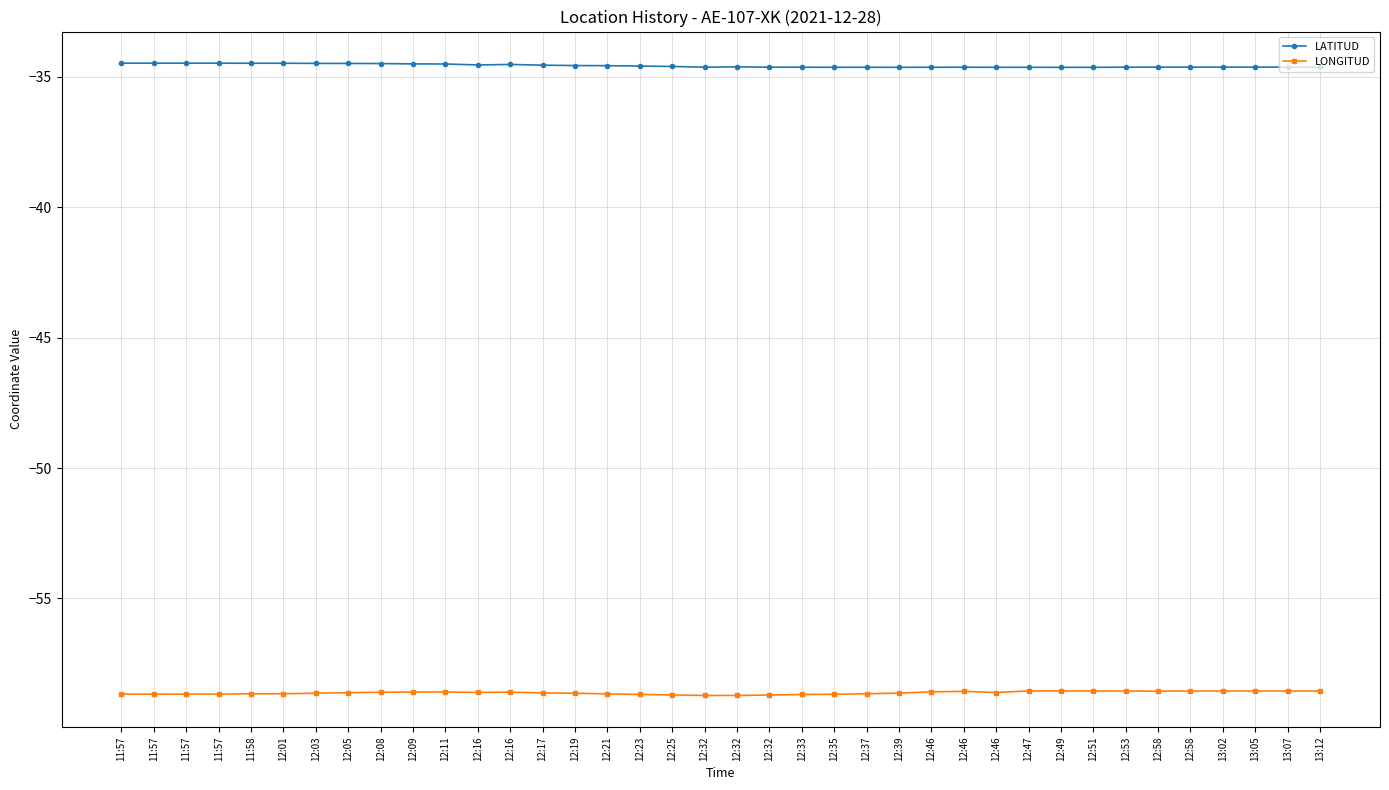

True or false: LATITUD and LONGITUD cross at least once.

False